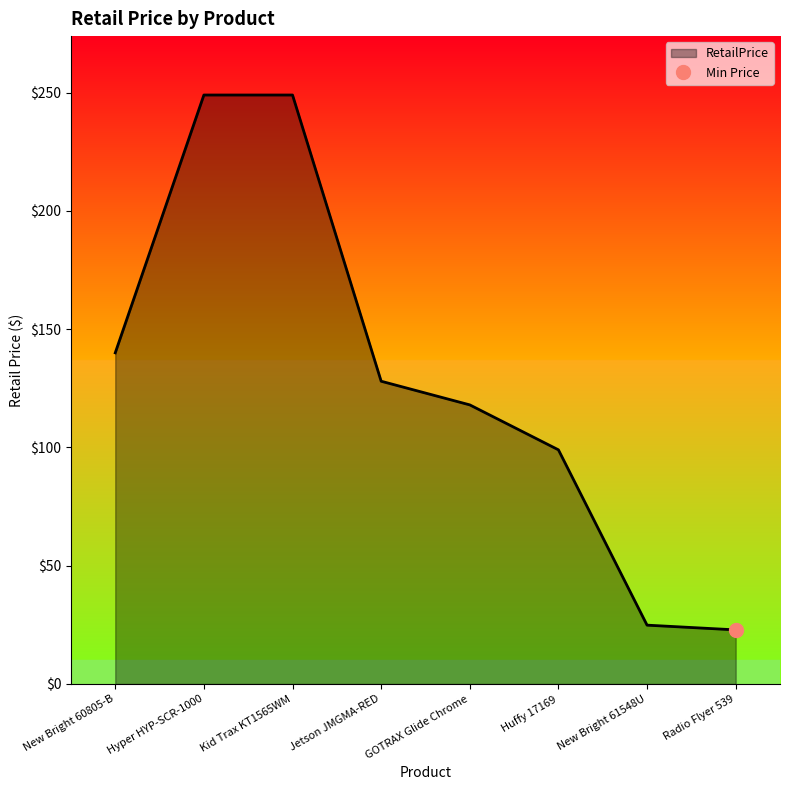

How many lines are shown in the chart?

1